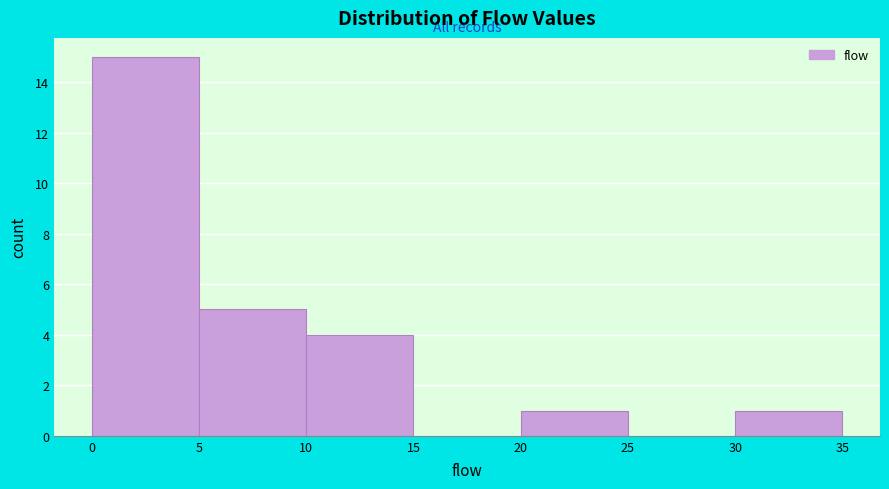

Reading left to right, transcribe this chart: for each bar, give the range it covers on the x-axis and its height. The values are not printed on the chart, so give them approximately, as read against the axis.

0 to 5: 15
5 to 10: 5
10 to 15: 4
15 to 20: 0
20 to 25: 1
25 to 30: 0
30 to 35: 1